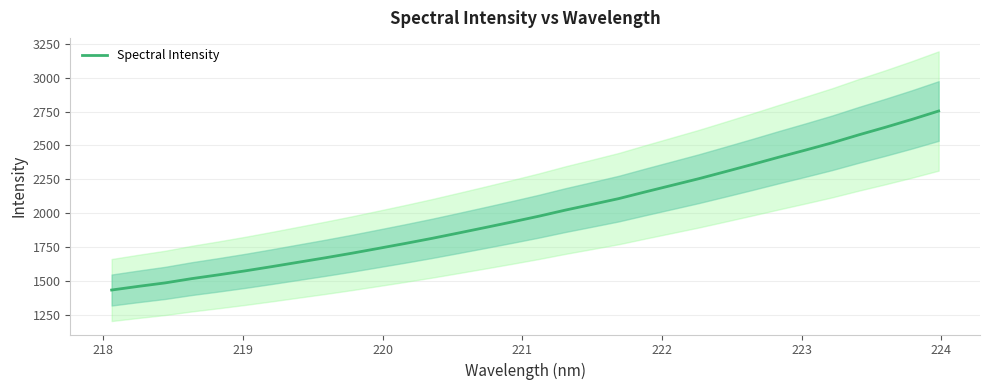

Count the number of categories in the chart.

32